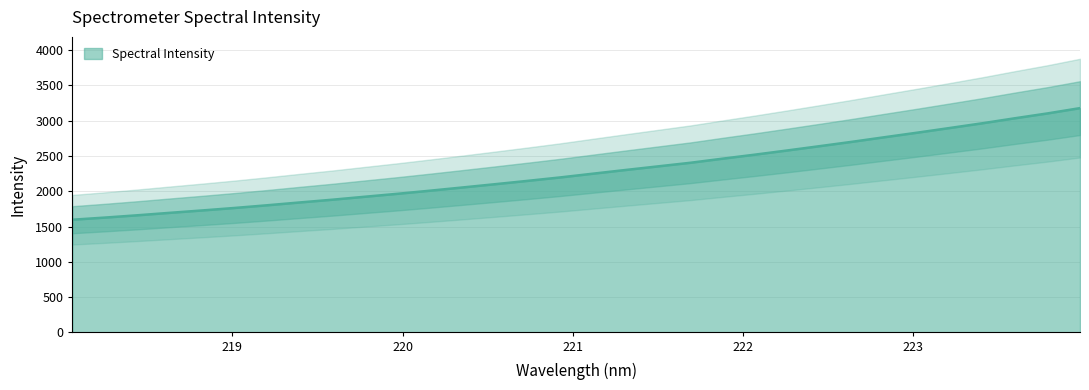

What position from the right is 220.7354?

18